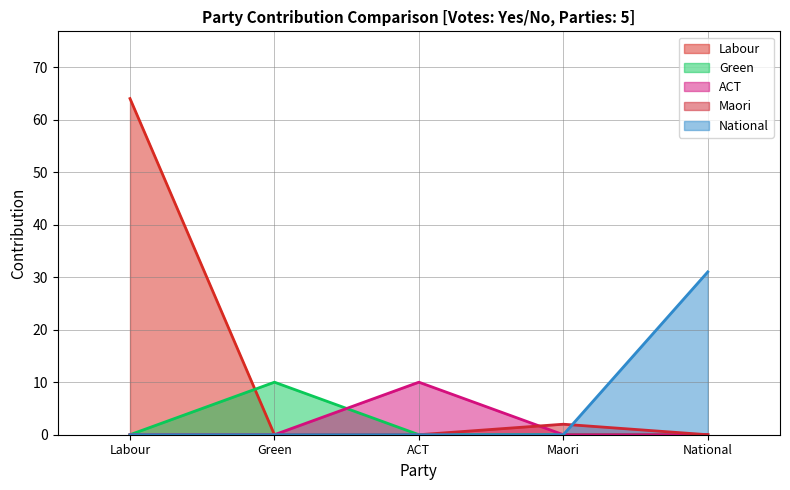

Reading left to right, what are all the values shown in this chart?

Labour: Labour=64	Green=0	ACT=0	Maori=0	National=0
Green: Labour=0	Green=10	ACT=0	Maori=0	National=0
ACT: Labour=0	Green=0	ACT=10	Maori=0	National=0
Maori: Labour=0	Green=0	ACT=0	Maori=2	National=0
National: Labour=0	Green=0	ACT=0	Maori=0	National=31